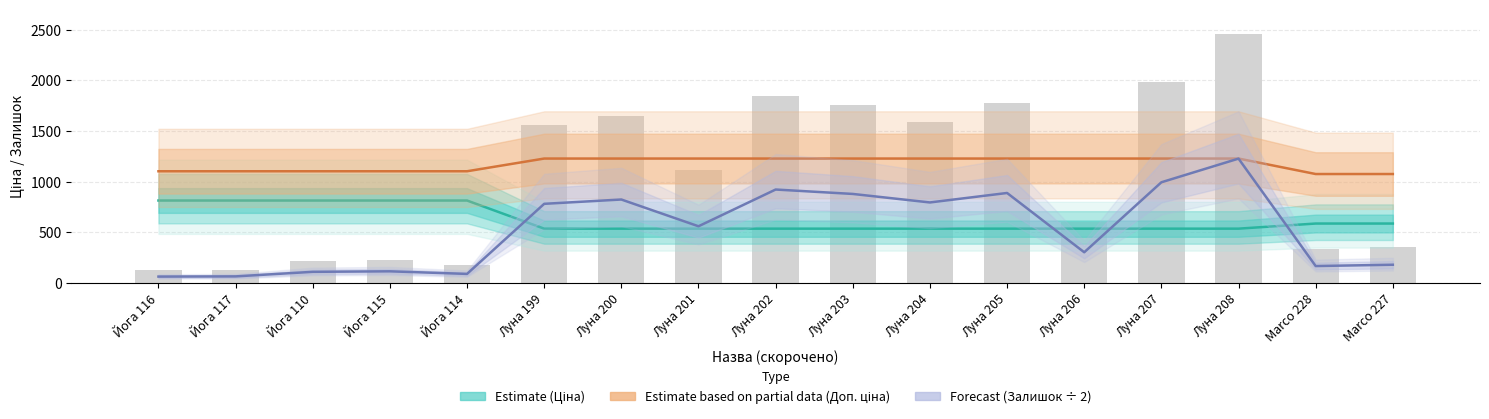

The Estimate based on partial data (Доп. ціна) series shows 1604.6 at Луна 206. True or false?

False